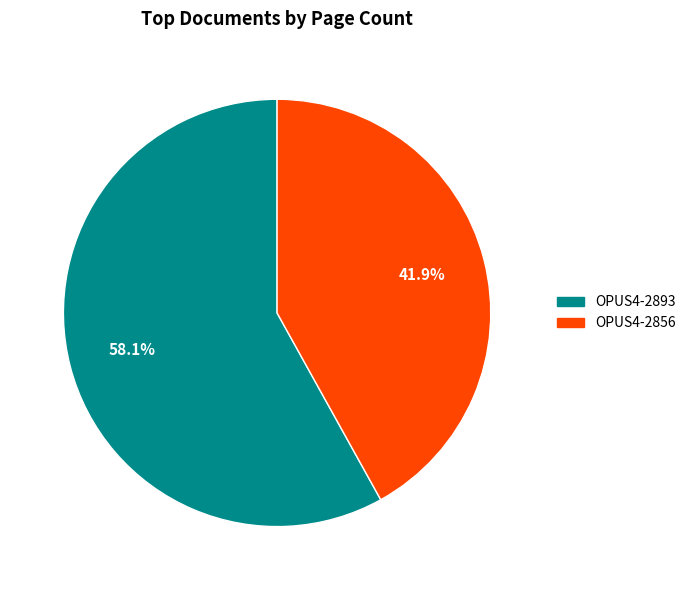

To the nearest percent, what percentage of the pie is OPUS4-2856?

42%